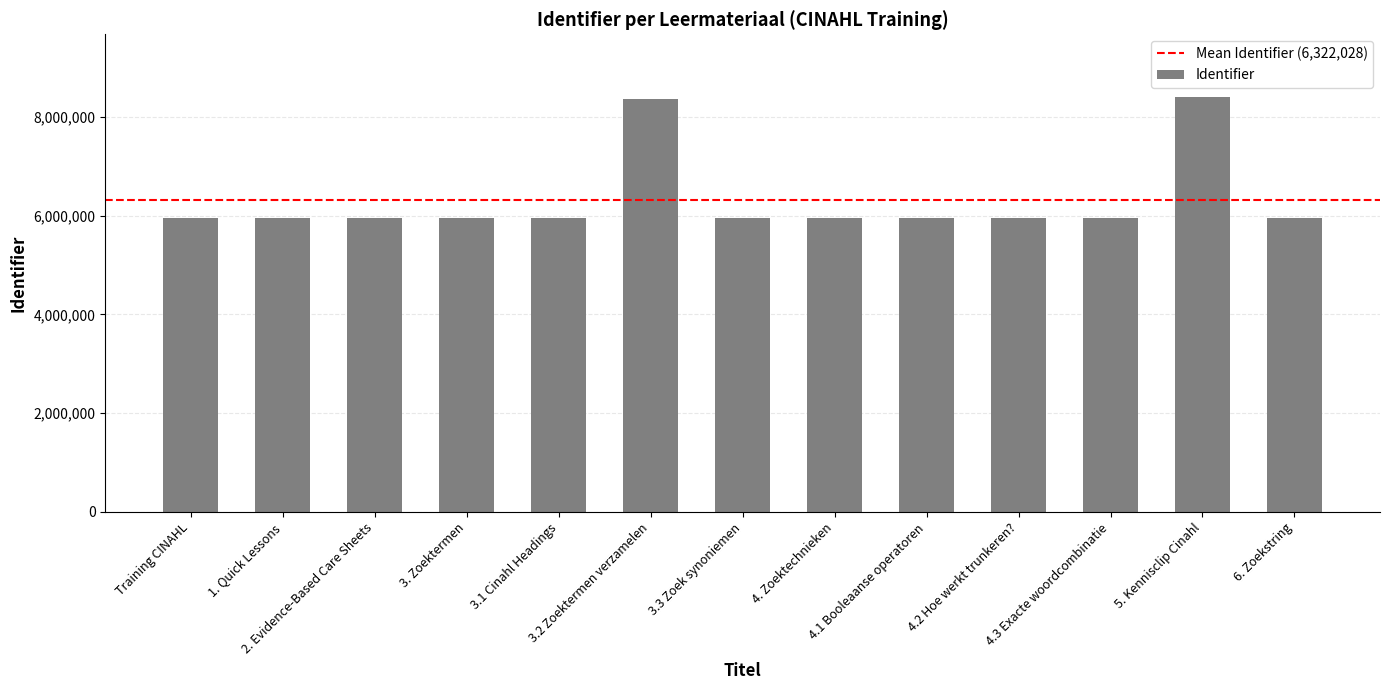

What is the label of the 11th bar from the left?

4.3 Exacte woordcombinatie